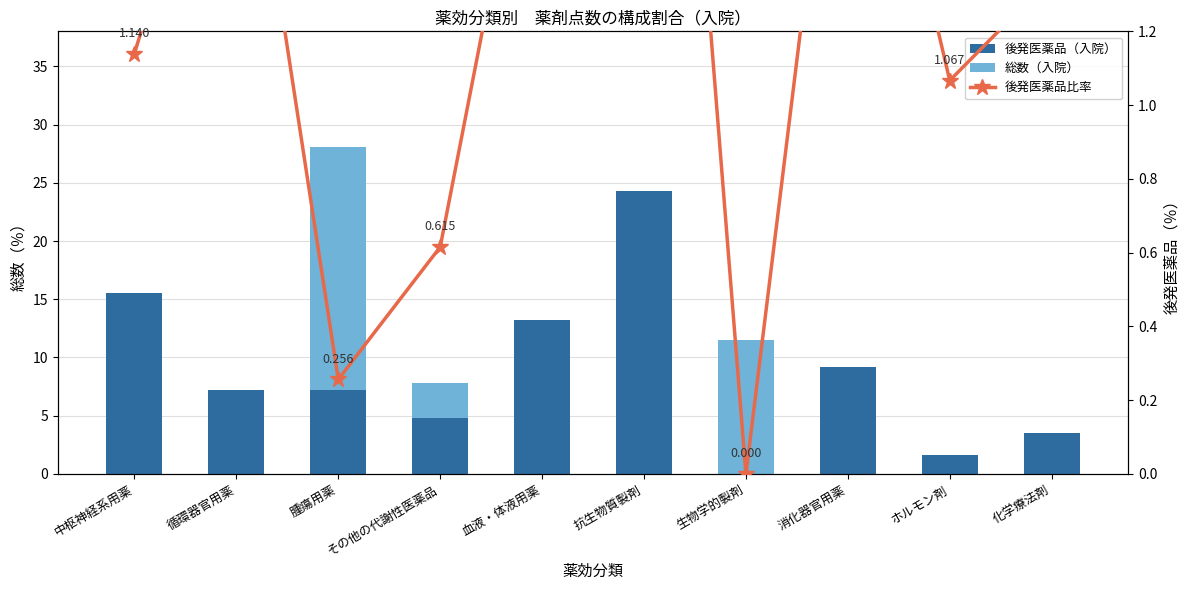

Which category has the highest value in the 総数（入院） series?

腫瘍用薬